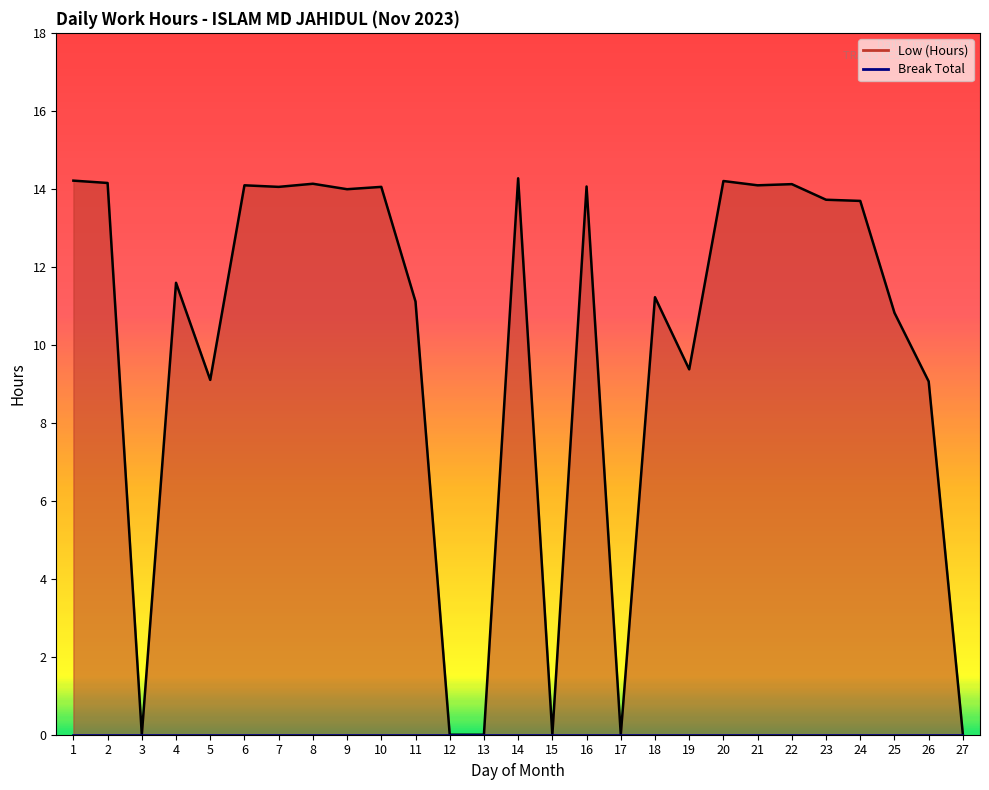

What is the value of the 21st point from the left?

14.1